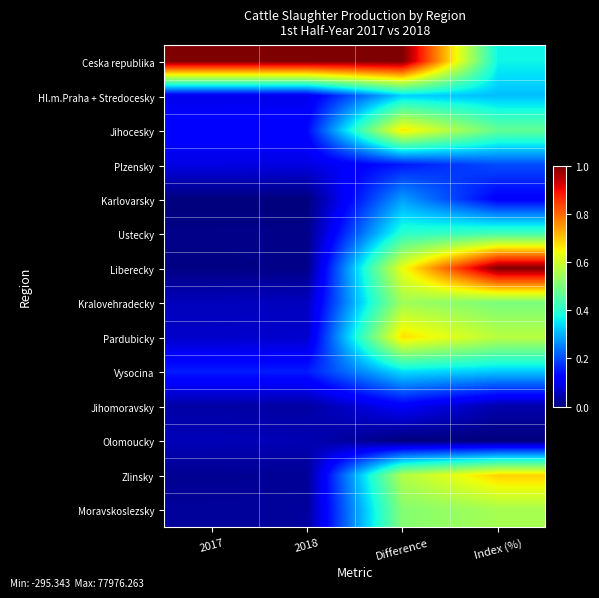

At which category is the sum across all series the highest?

Difference